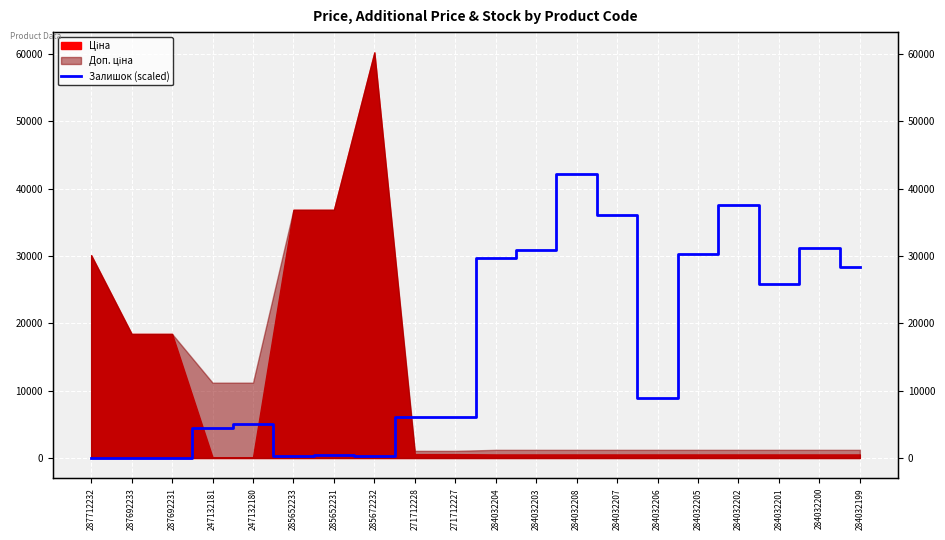

Reading left to right, extract all data points from this chart.

0.0	0.0	0.0	4459.7	4974.2	240.1	394.5	274.4	6123.5	6054.9	29742.6	30943.3	42143.9	36003.3	8885.0	30257.2	37547.0	25866.1	31149.1	28353.2